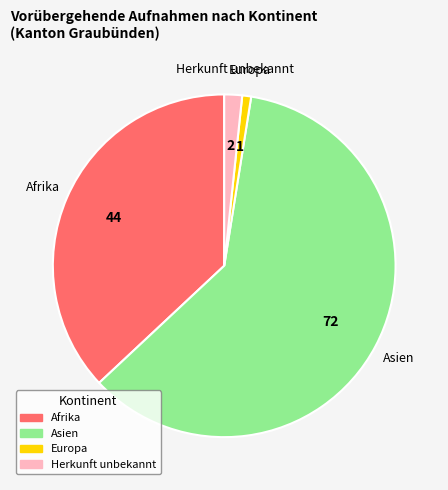

What is the smallest slice in the pie chart?

Europa